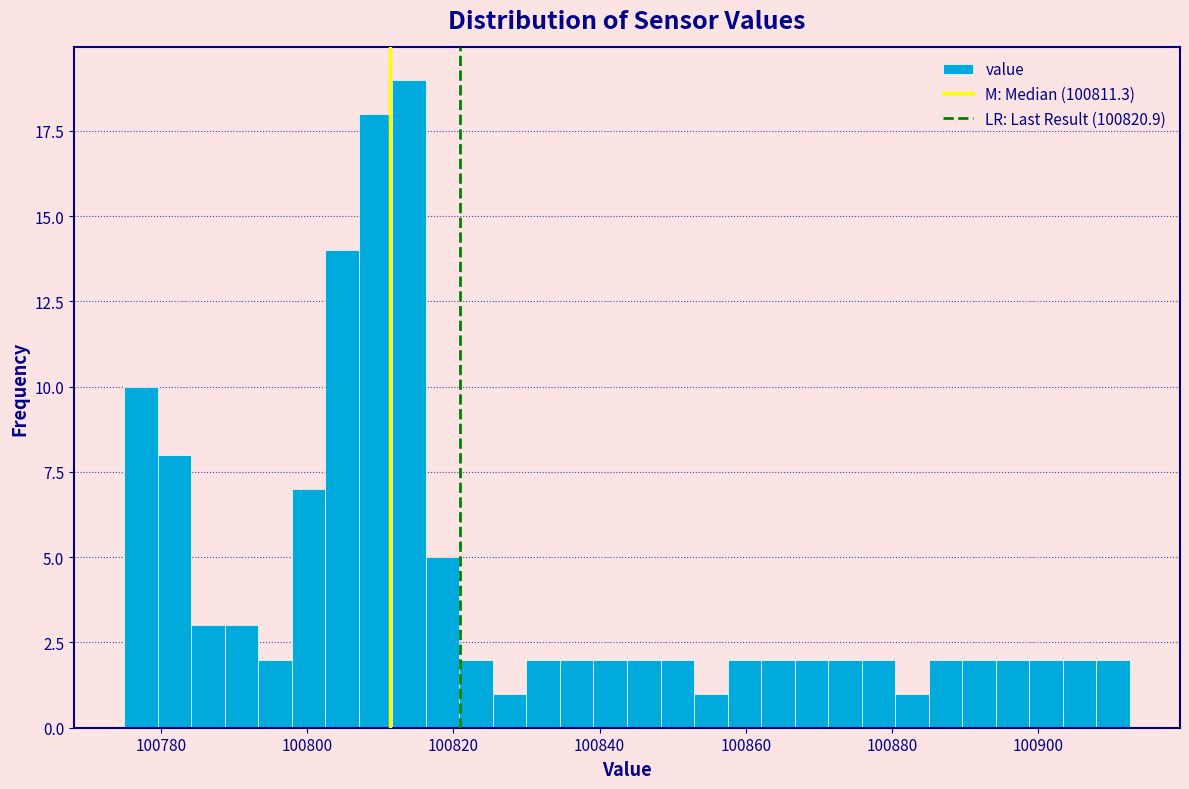

Around what value on the x-axis is the tallest bar? Give the approximate position of its centre, as read against the axis.

100814